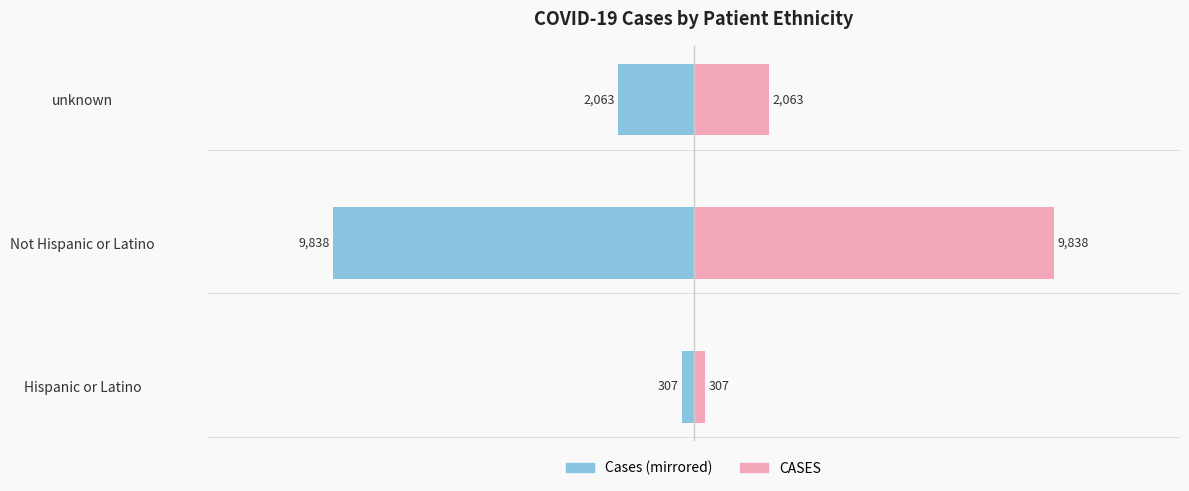

The value of CASES at Not Hispanic or Latino is 17527. True or false?

False